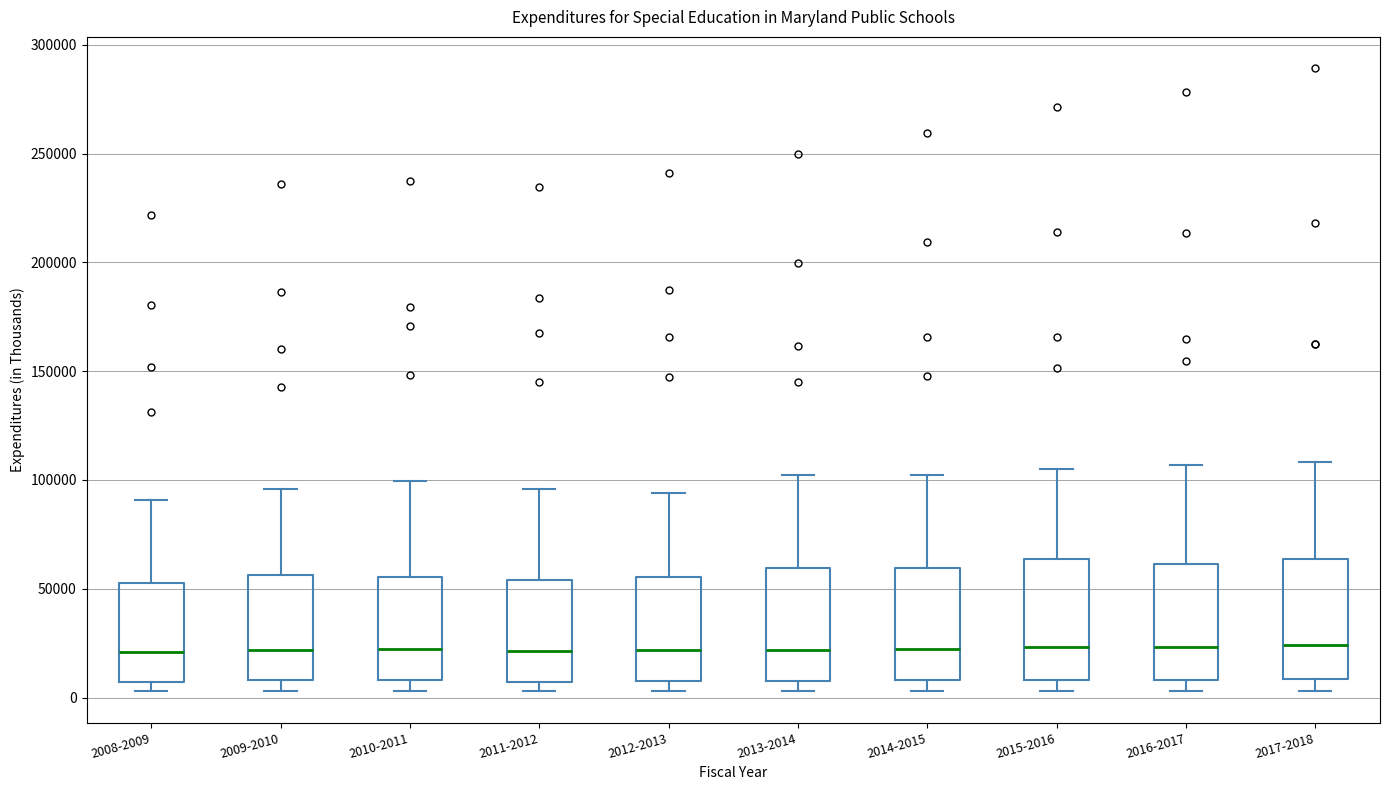

Where does the upper whisker of the box for 2011-2012 end on the y-axis? The values are not printed on the chart, so give them approximately, as read against the axis.

95000